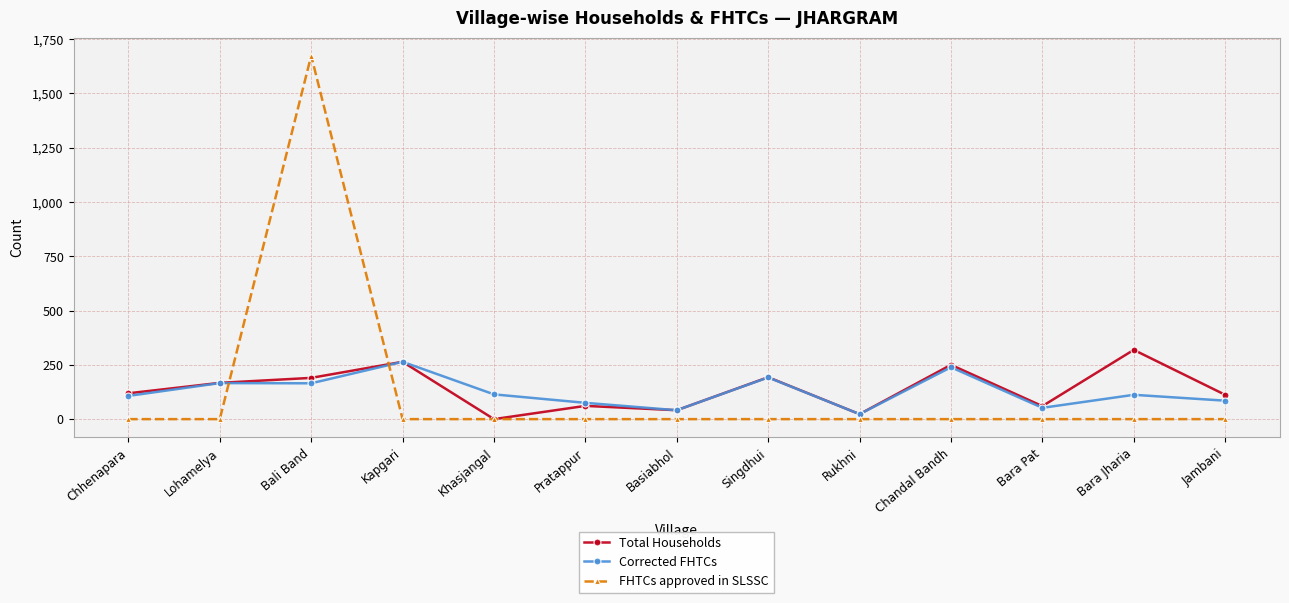

List the series in order of their peak value, highest first.

FHTCs approved in SLSSC, Total Households, Corrected FHTCs